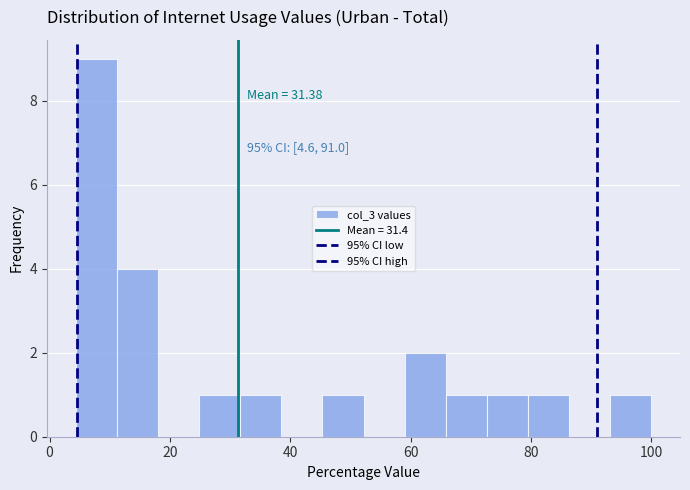

Around what value on the x-axis is the tallest bar? Give the approximate position of its centre, as read against the axis.

8